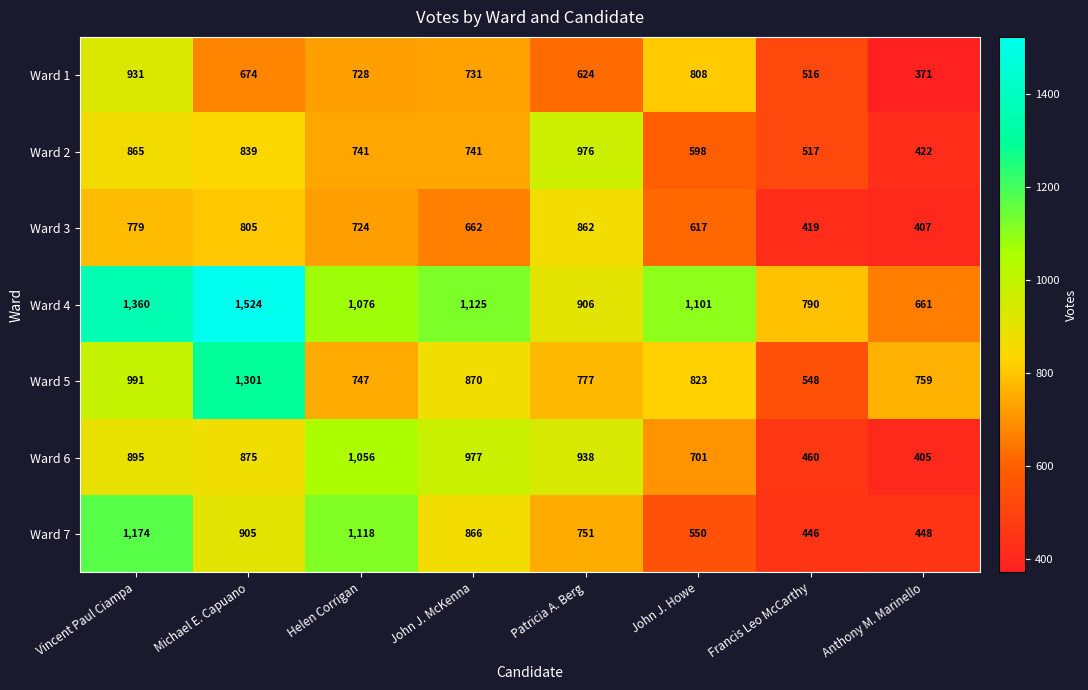

What is the total value across all series at John J. Howe?

5198